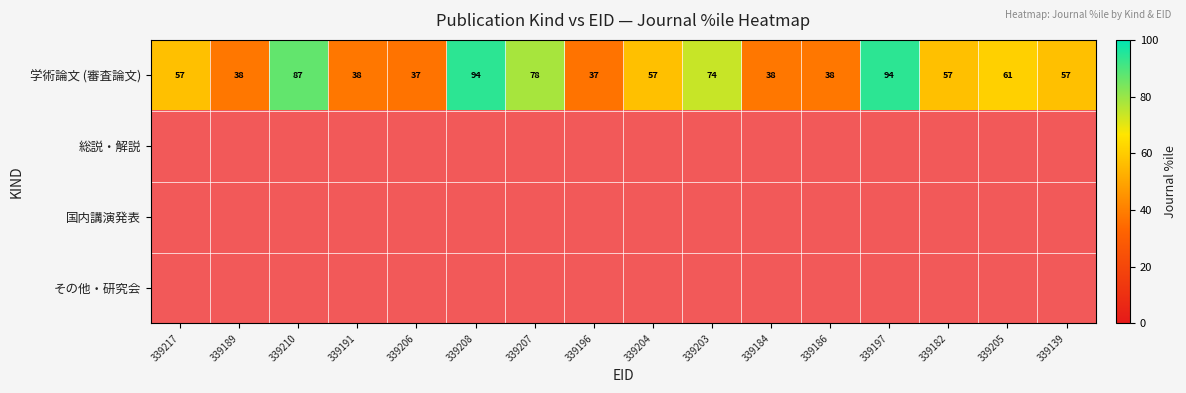

The 学術論文 (審査論文) series shows 15 at 339186. True or false?

False